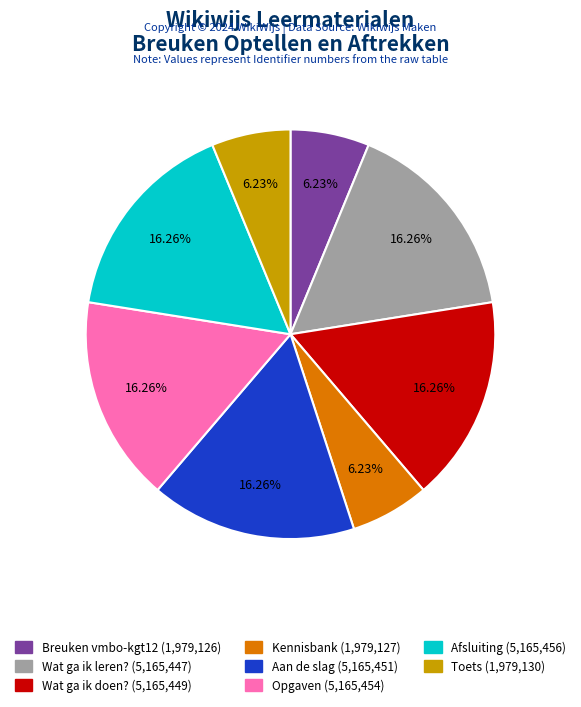

Is there a majority slice in this chart?

No